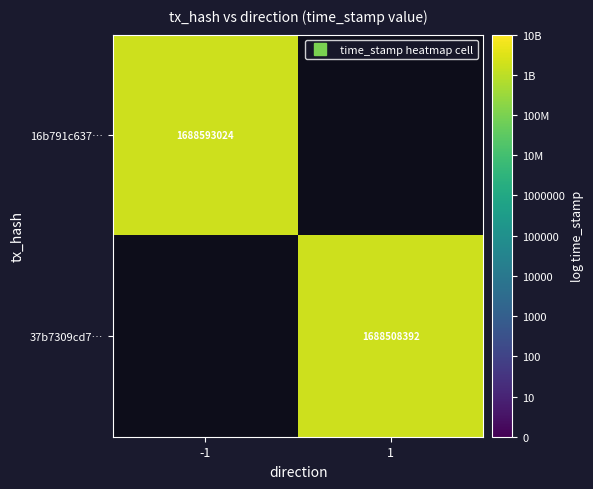

Which category has the lowest value in the 37b7309cd7… series?

-1